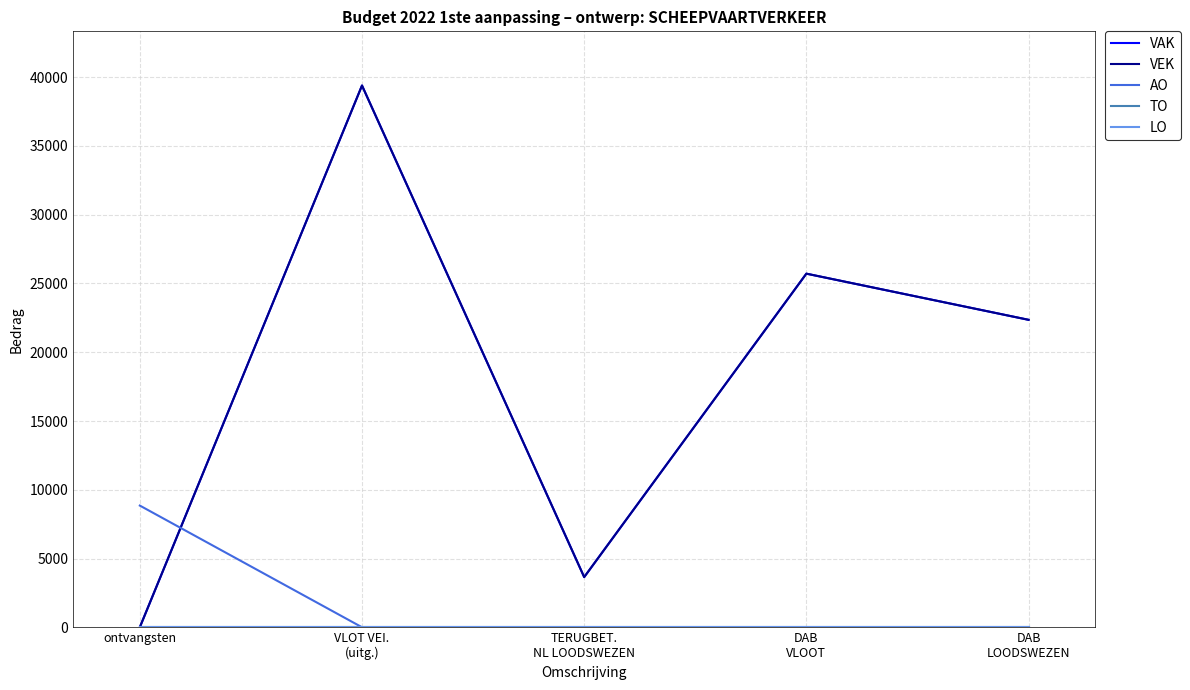

Is this an area chart (filled region under the line)?

No